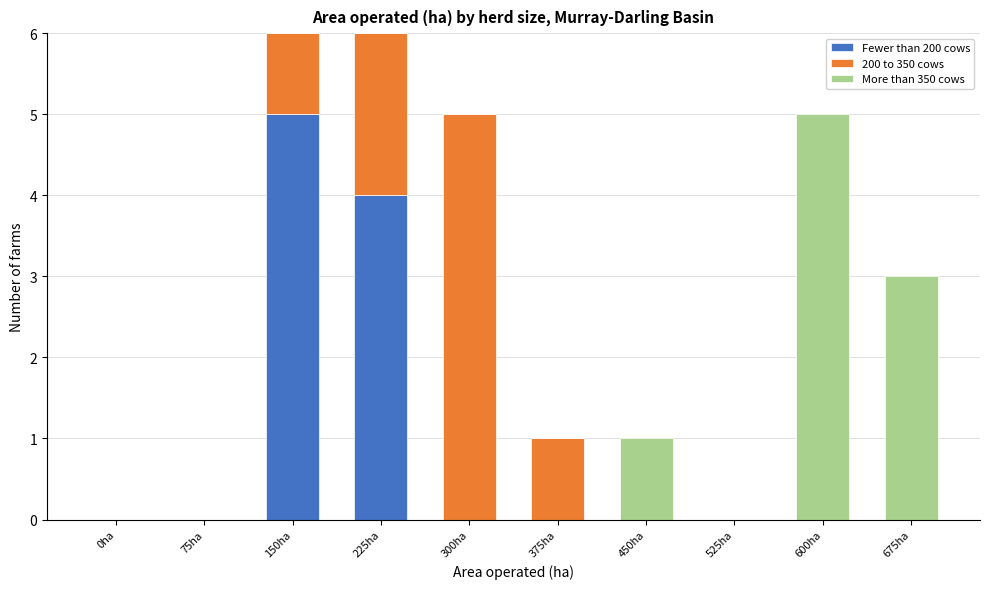

What are all the series names shown in the legend?

Fewer than 200 cows, 200 to 350 cows, More than 350 cows